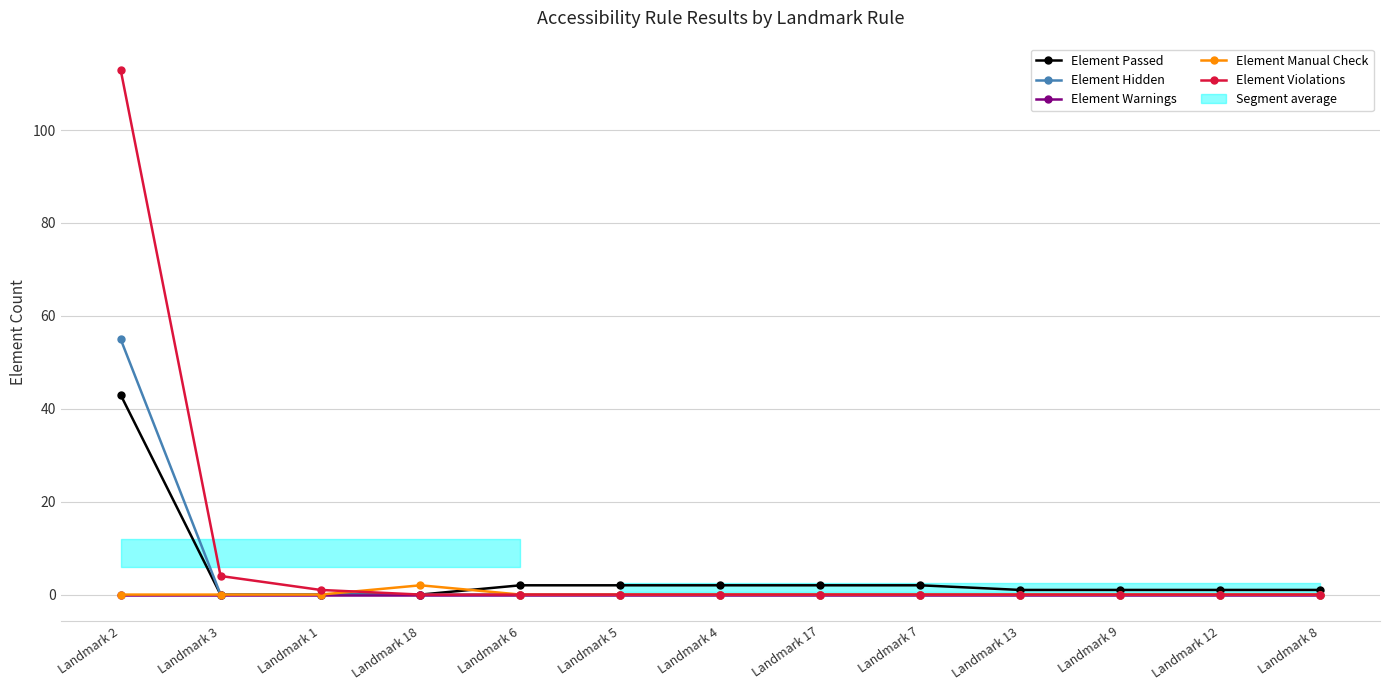

What is the sum of all Element Manual Check values?

2